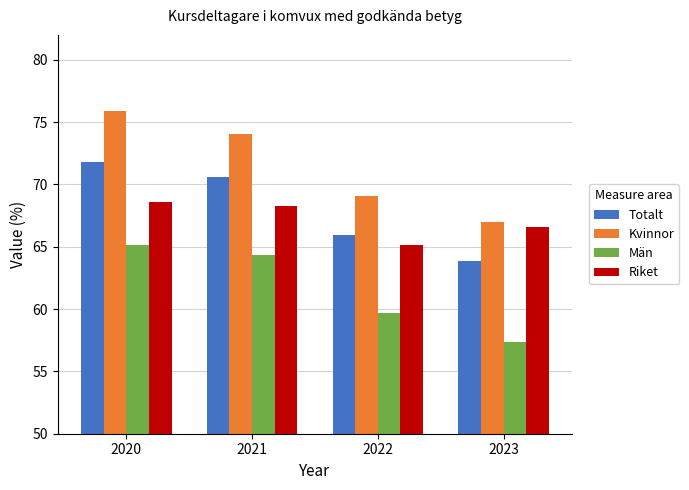

The Kvinnor series shows 75.9 at 2020. True or false?

True